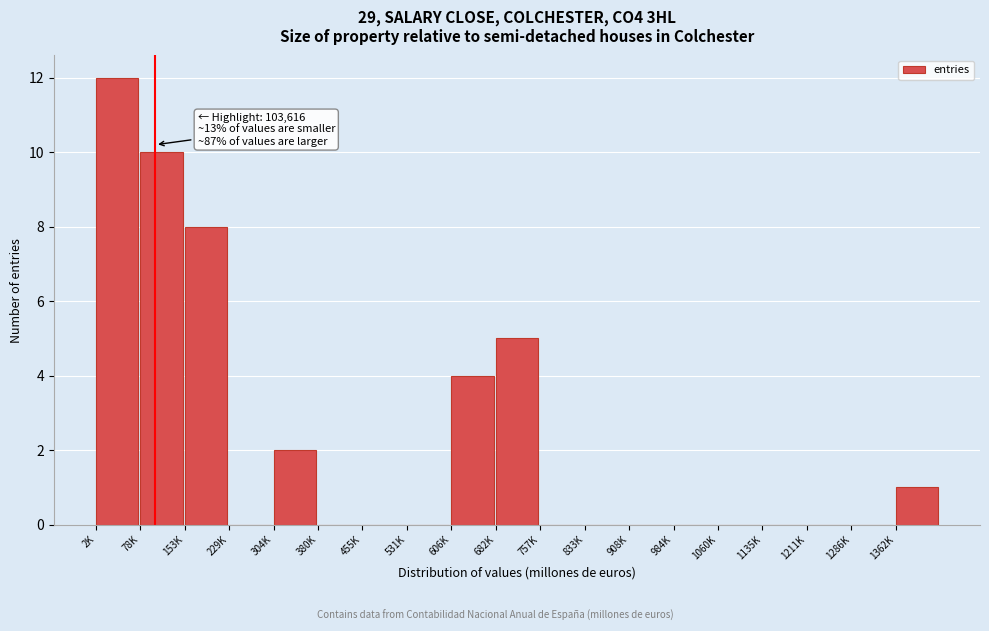

Reading left to right, list all the values displayed in this chart.

2K=12	78K=10	153K=8	229K=0	304K=2	380K=0	455K=0	531K=0	606K=4	682K=5	757K=0	833K=0	908K=0	984K=0	1060K=0	1135K=0	1211K=0	1286K=0	1362K=1